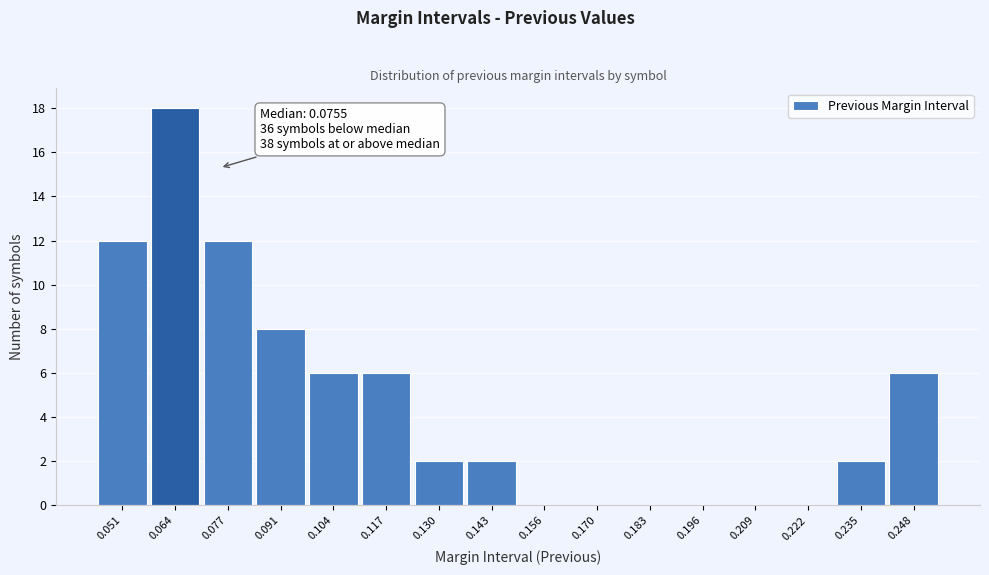

Over which range of the x-axis is the bar tallest?

0.058 to 0.070